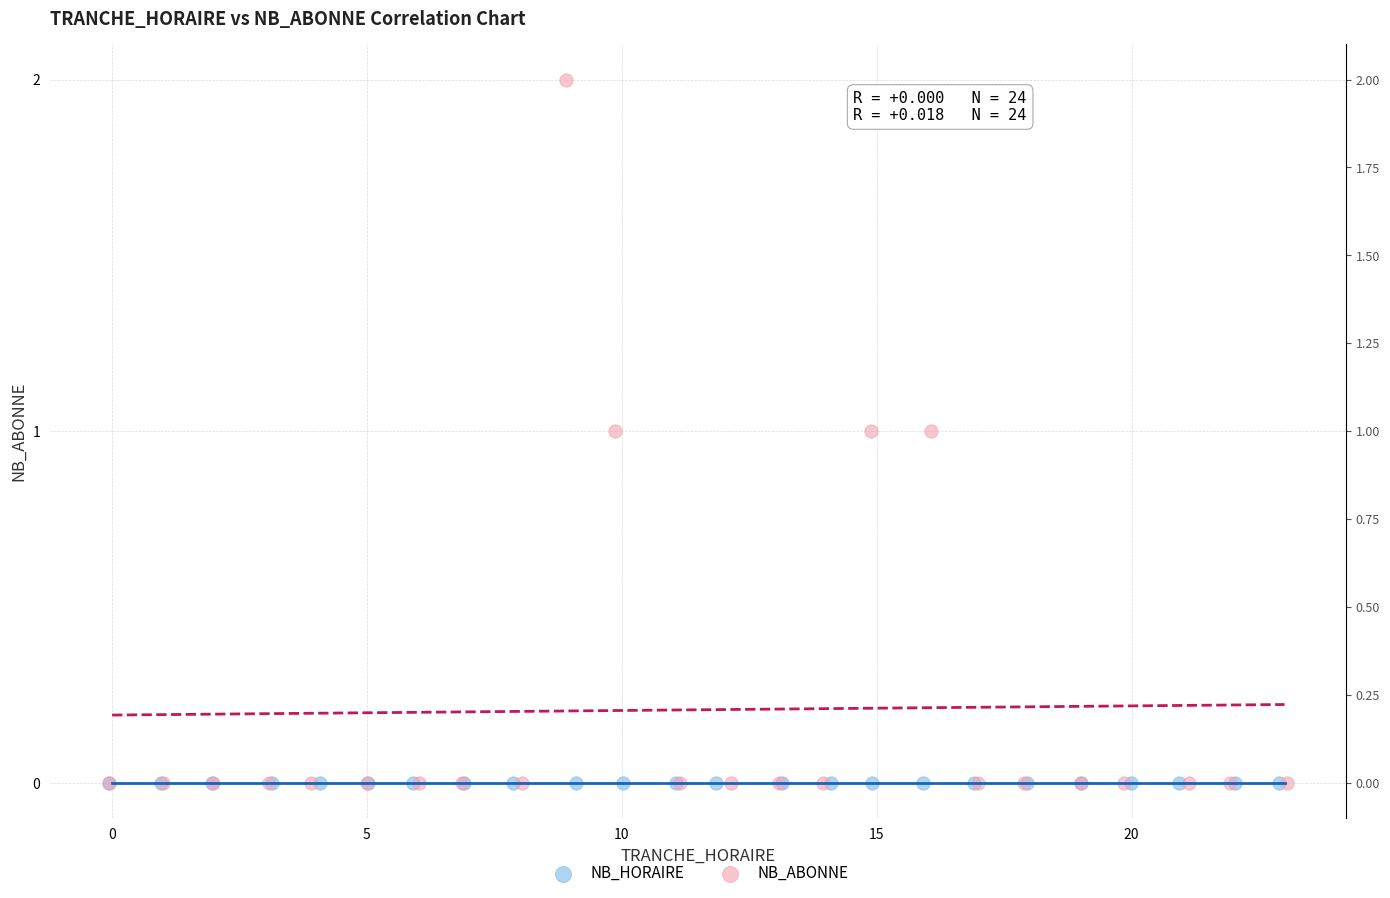

Which series contains the highest Y value?

NB_ABONNE